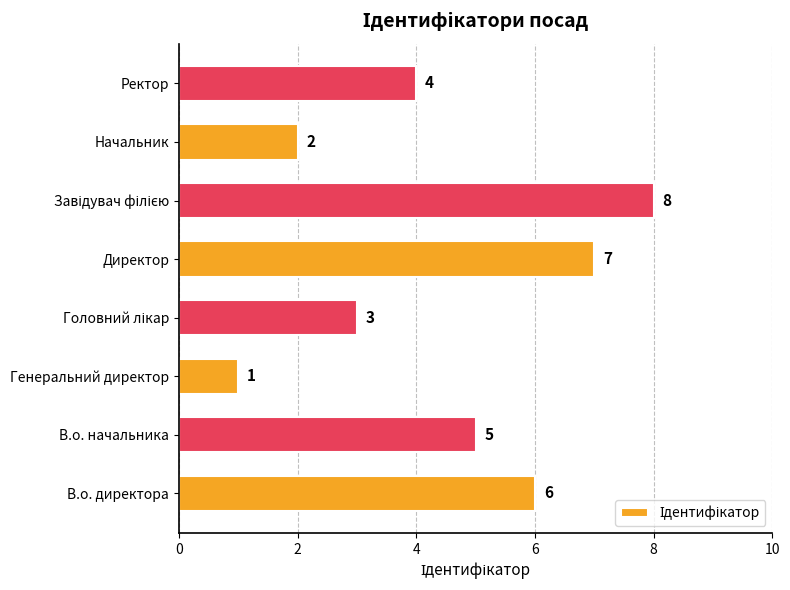

How many bars are there in total?

8